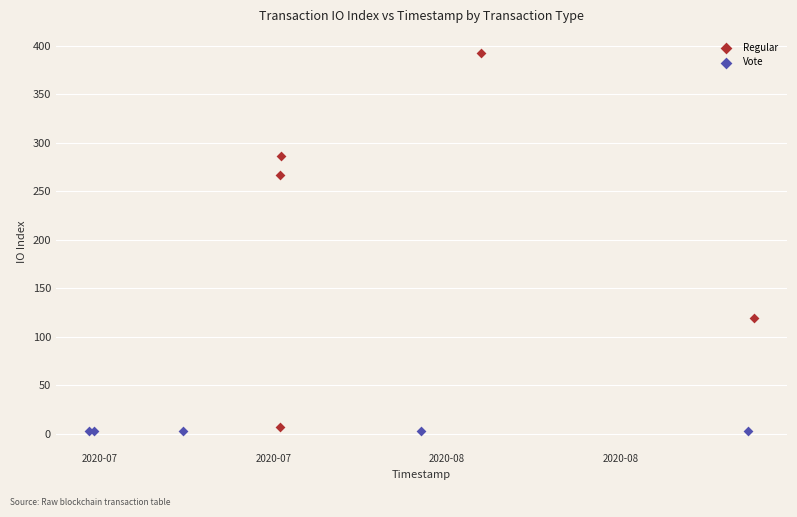

Which series contains the highest Y value?

Regular